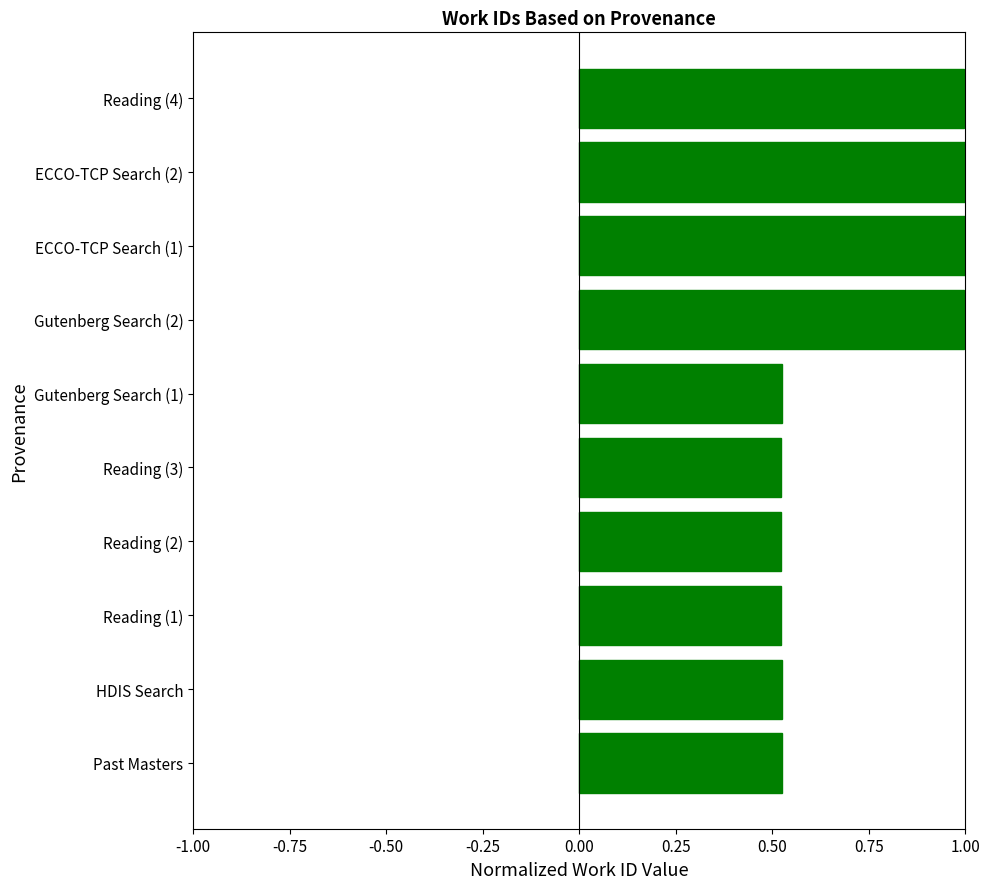

What is the sum of the values at ECCO-TCP Search (2) and Gutenberg Search (2)?

2.0